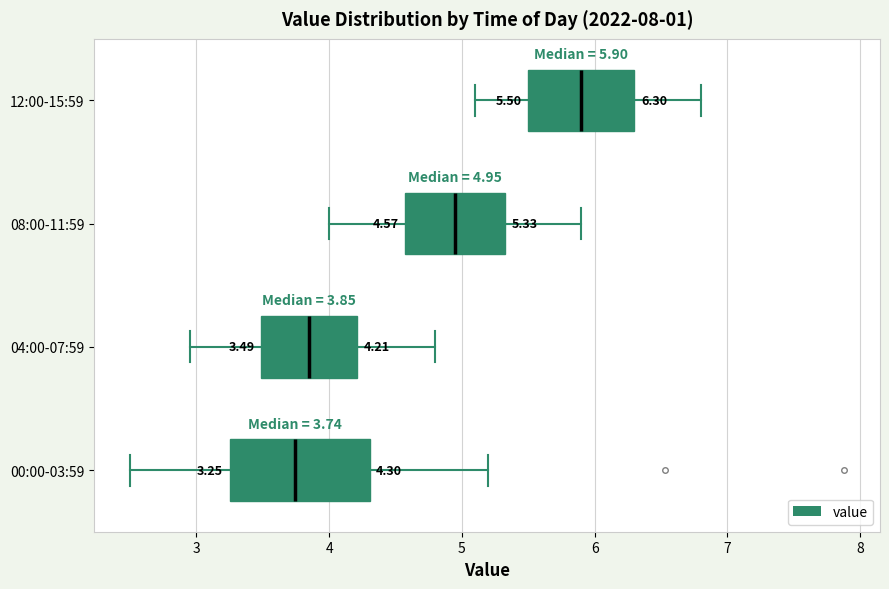

Which box is the widest, from its left edge to its right edge?

00:00-03:59